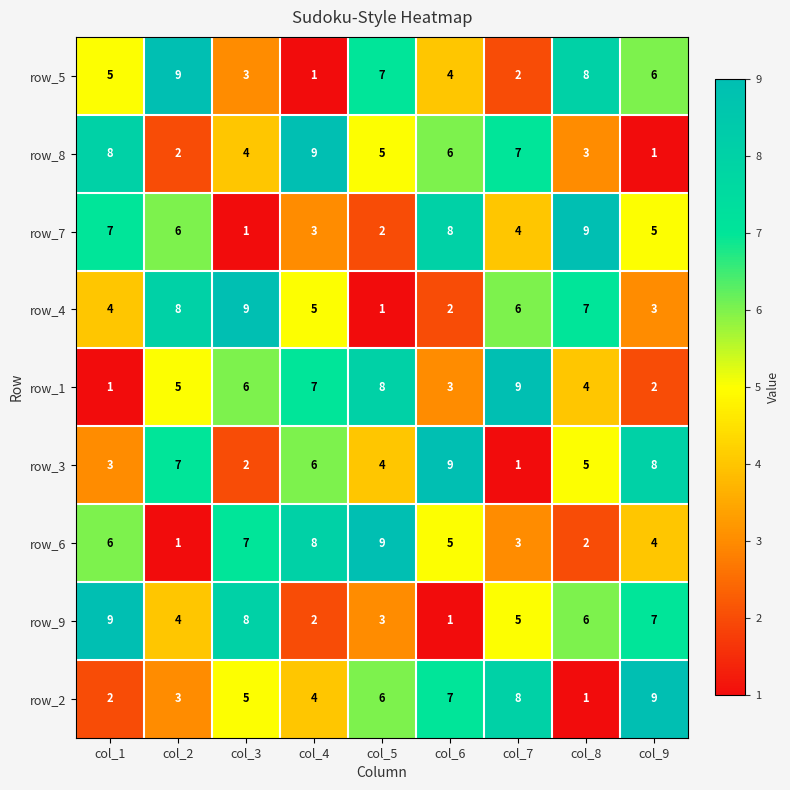

What is the difference between the second highest and minimum values in the row_7 series?

7